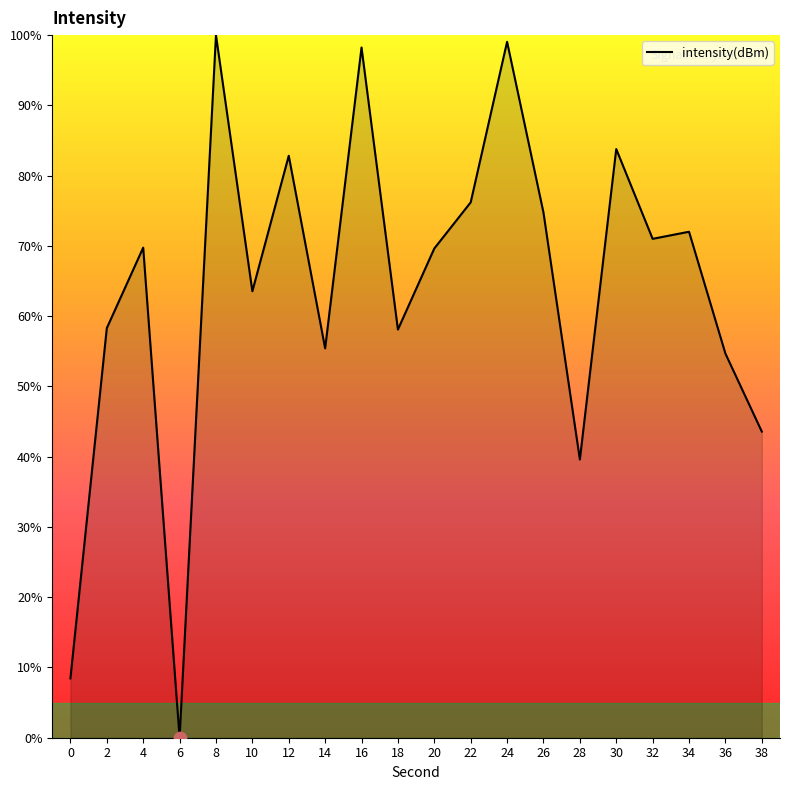

Between 22 and 34, which is larger?

22